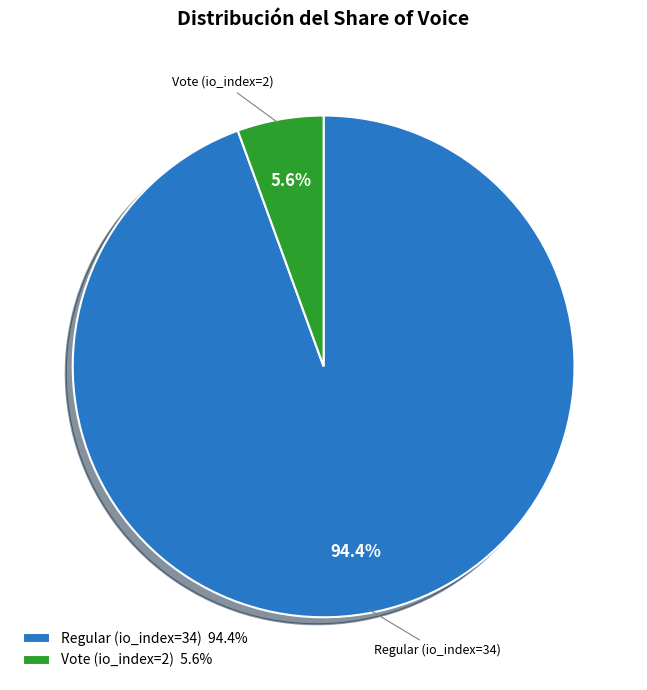

Which slice is the smallest?

Vote (io_index=2)